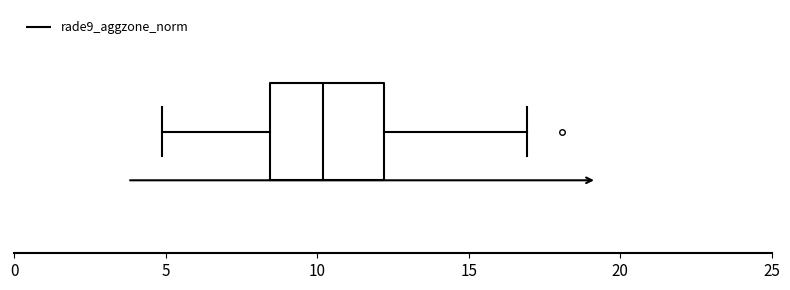

Read this box plot against the x-axis: the position of the median line, the range covered by the box, and the ends of both whiskers. The values are not printed on the chart, so give them approximately, as read against the axis.

median 10.0, box 8.5 to 12.0, whiskers 5.0 to 17.0